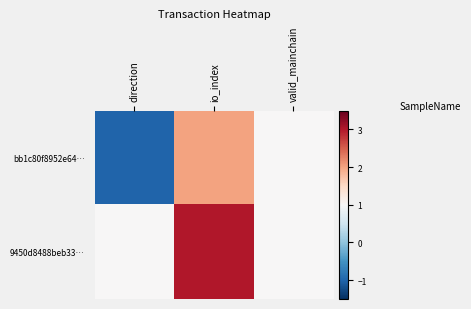

List the series in order of their peak value, highest first.

9450d8488beb33…, bb1c80f8952e64…